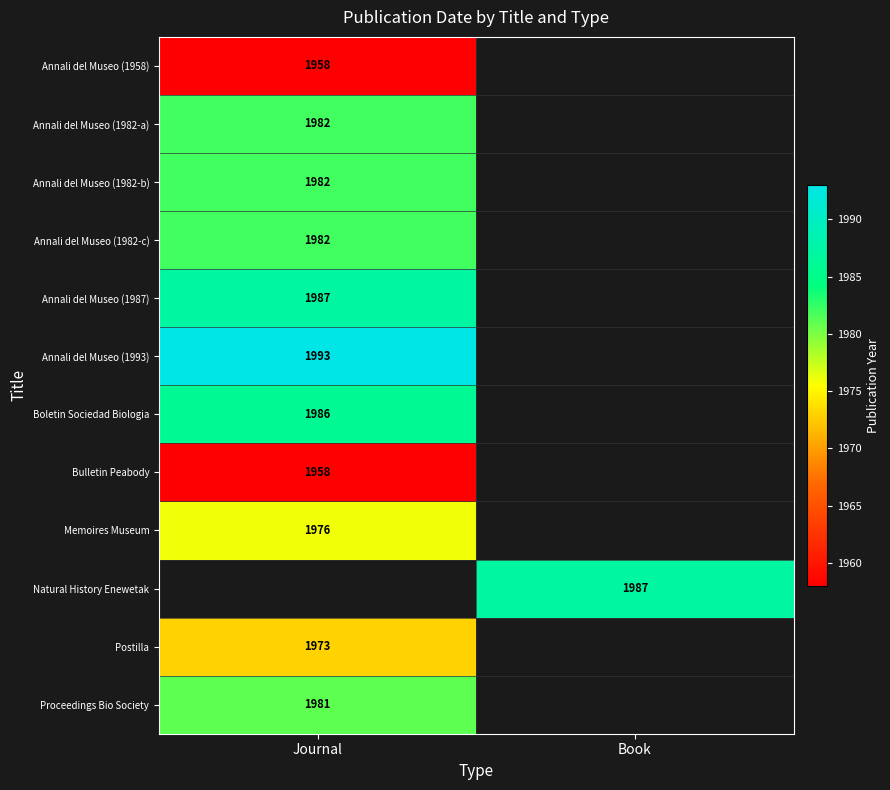

What is the smallest value displayed?

1958.0